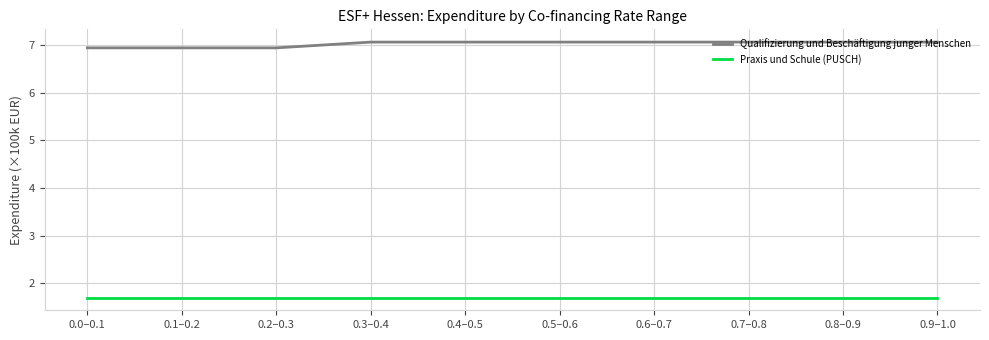

Reading right to left, transcribe all the data shown in this chart.

Qualifizierung und Beschäftigung junger Menschen: 0.9–1.0=7.1	0.8–0.9=7.1	0.7–0.8=7.1	0.6–0.7=7.1	0.5–0.6=7.1	0.4–0.5=7.1	0.3–0.4=7.1	0.2–0.3=6.9	0.1–0.2=6.9	0.0–0.1=6.9
Praxis und Schule (PUSCH): 0.9–1.0=1.7	0.8–0.9=1.7	0.7–0.8=1.7	0.6–0.7=1.7	0.5–0.6=1.7	0.4–0.5=1.7	0.3–0.4=1.7	0.2–0.3=1.7	0.1–0.2=1.7	0.0–0.1=1.7